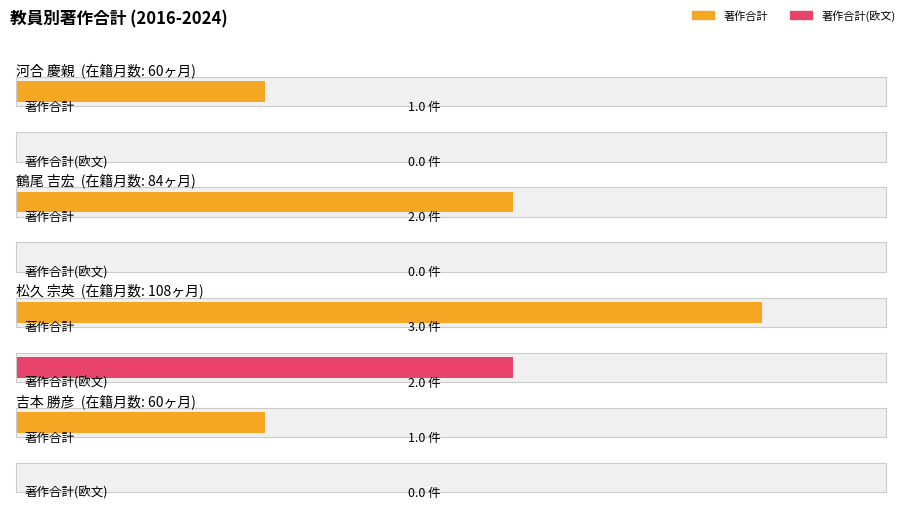

What is the value of the 著作合計 bar at the 1st from the left?

1